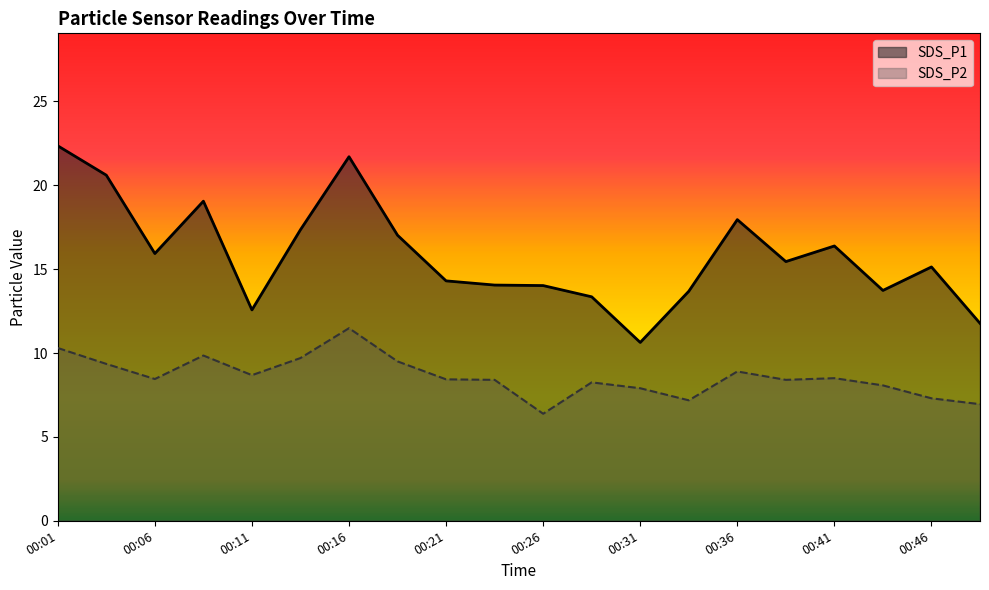

Rank the series by their maximum value, from highest to lowest.

SDS_P1, SDS_P2